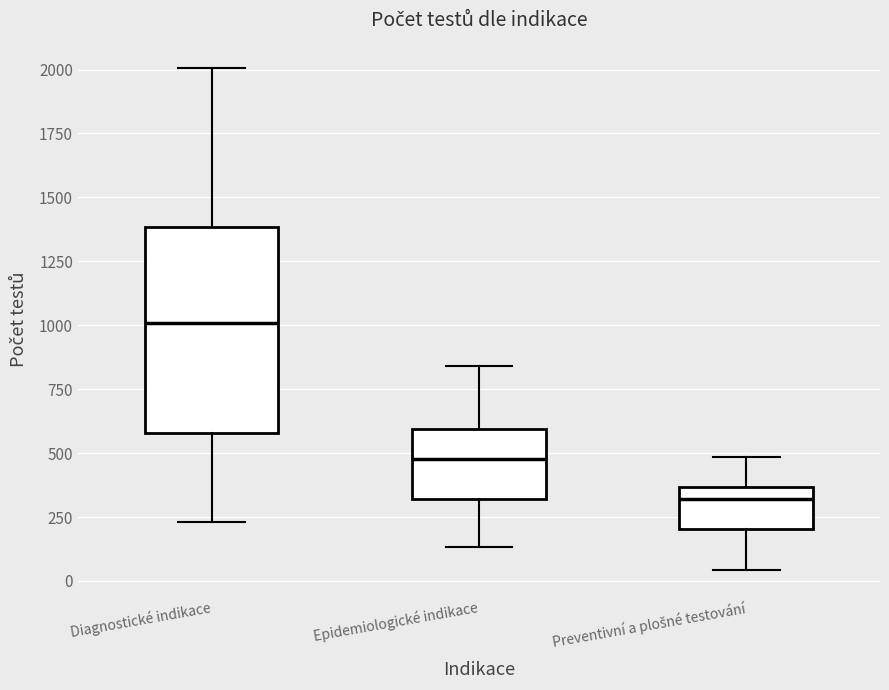

Where does the upper whisker of the box for Preventivní a plošné testování end on the y-axis? The values are not printed on the chart, so give them approximately, as read against the axis.

500